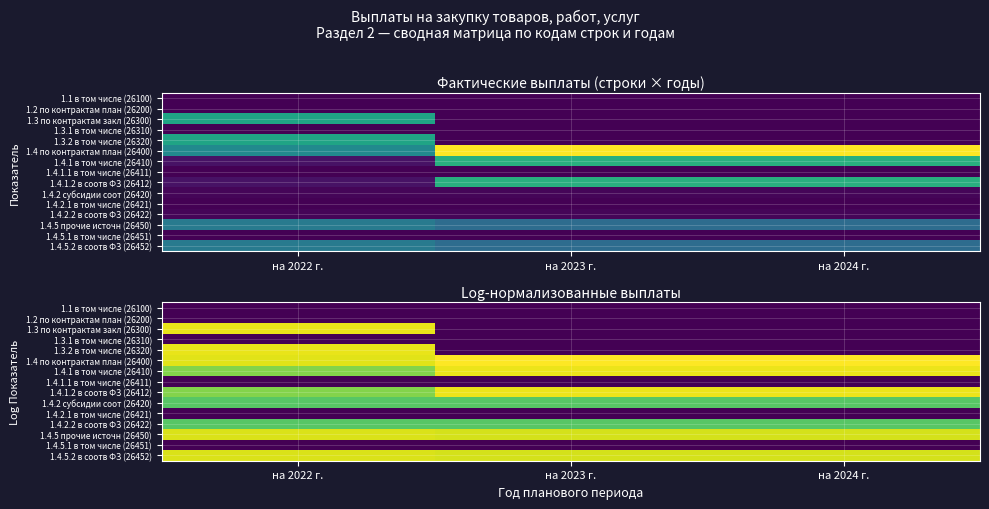

At how many categories does at least one series exceed 15?

3